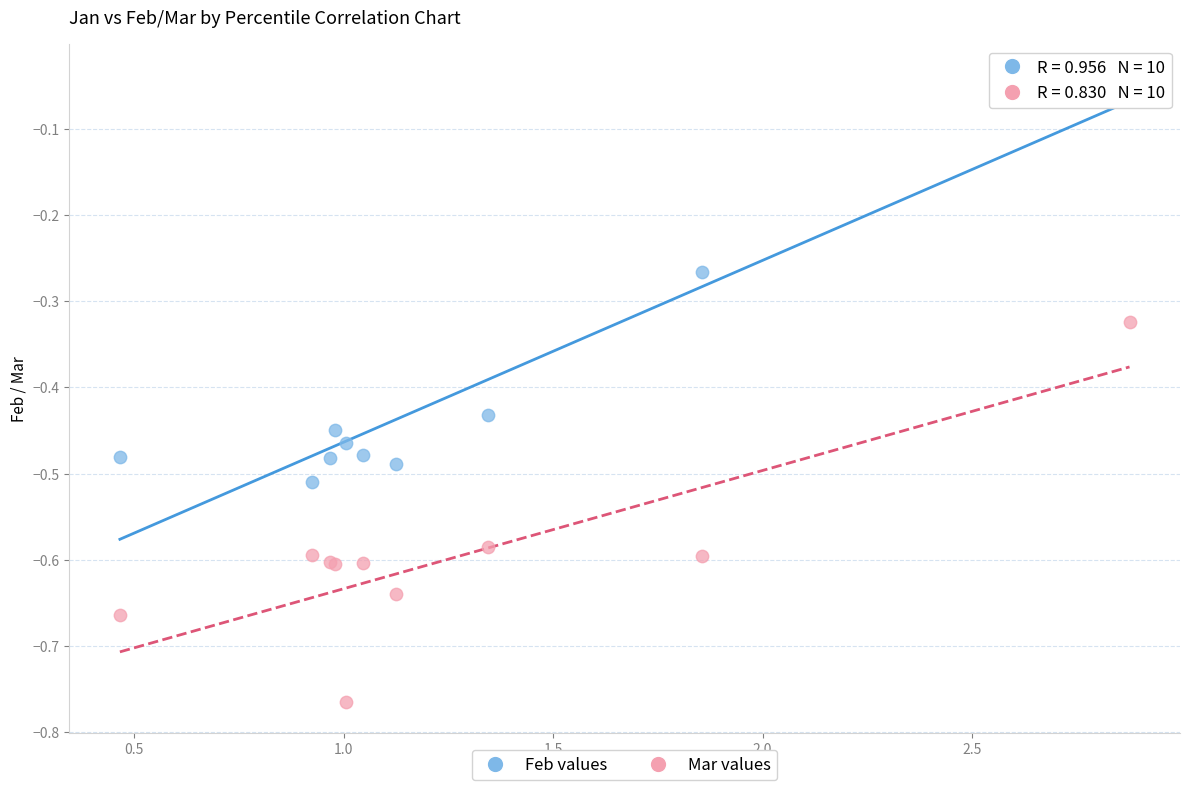

What are all the series names shown in the legend?

Feb values, Mar values